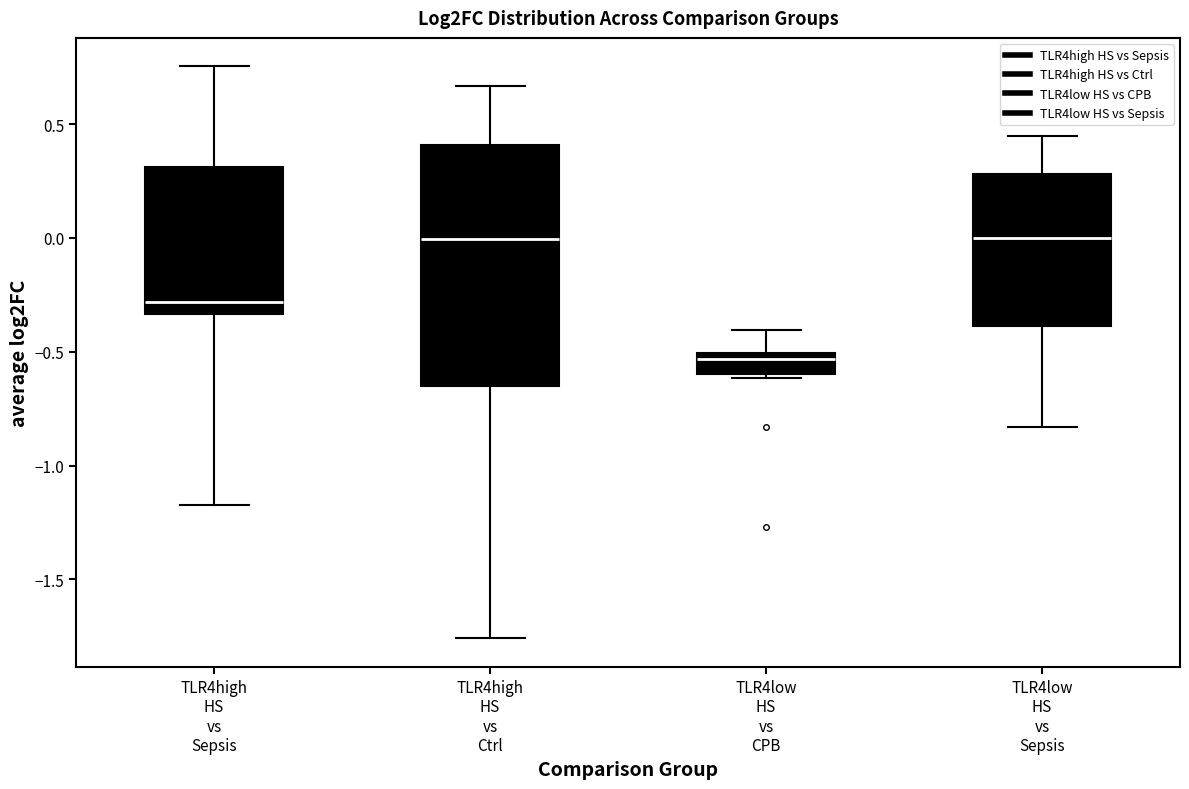

Reading left to right, read every box against the y-axis: the position of its median line, the range the box covers, and the ends of its whiskers. The values are not printed on the chart, so give them approximately, as read against the axis.

TLR4high HS vs Sepsis: median -0.30, box -0.35 to 0.30, whiskers -1.15 to 0.75
TLR4high HS vs Ctrl: median 0.00, box -0.65 to 0.40, whiskers -1.75 to 0.65
TLR4low HS vs CPB: median -0.55, box -0.60 to -0.50, whiskers -0.60 (just below the box's lower edge) to -0.40
TLR4low HS vs Sepsis: median 0.00, box -0.40 to 0.30, whiskers -0.85 to 0.45